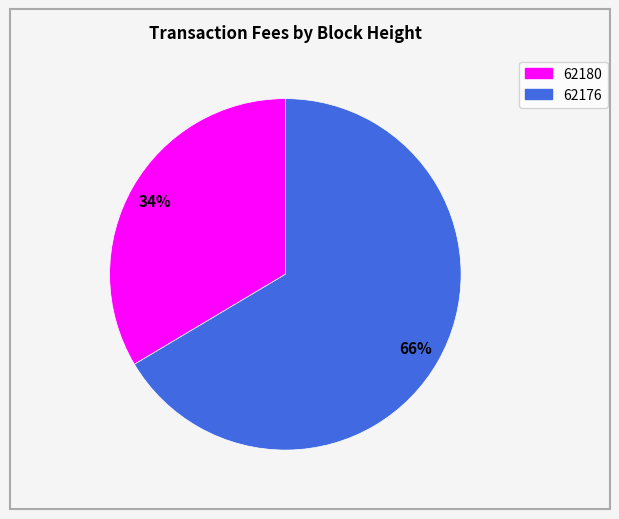

To the nearest percent, what is the average slice percentage?

50%